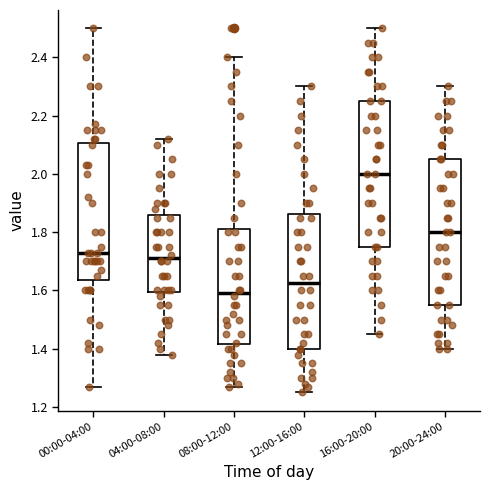

Which box's median line is the highest?

16:00-20:00